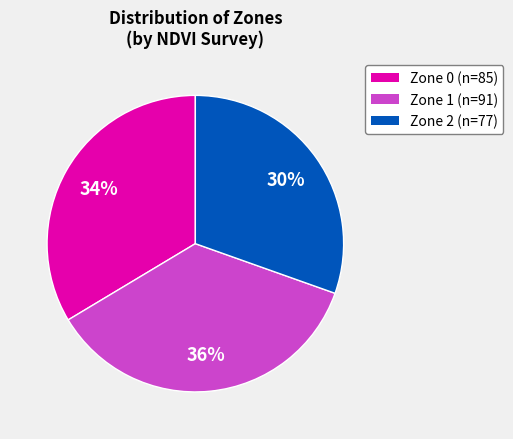

To the nearest percent, what is the difference between the largest and smallest slice percentages?

6%